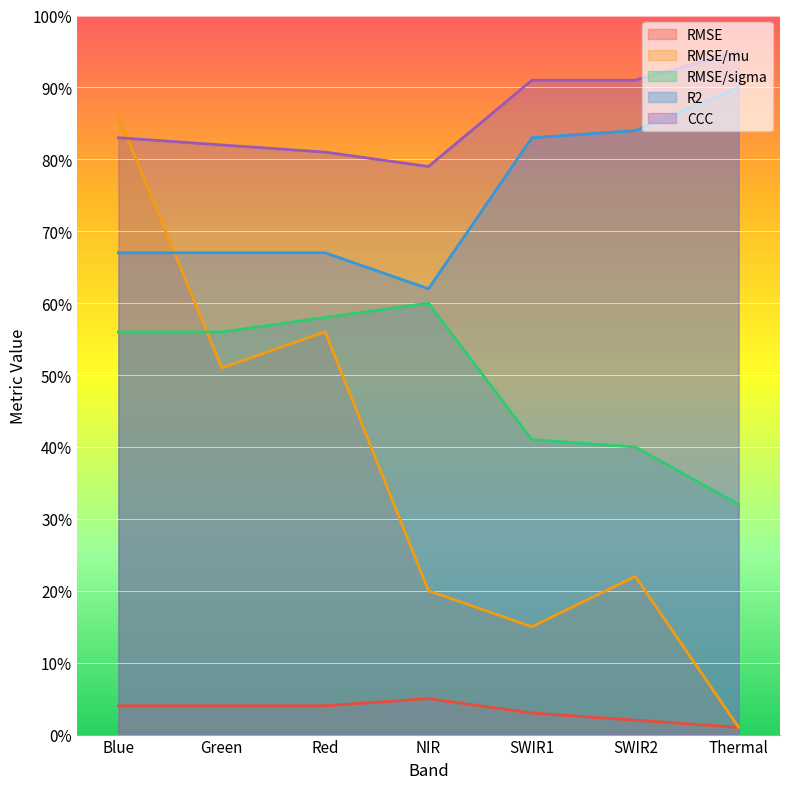

Count the number of data series in this chart.

5